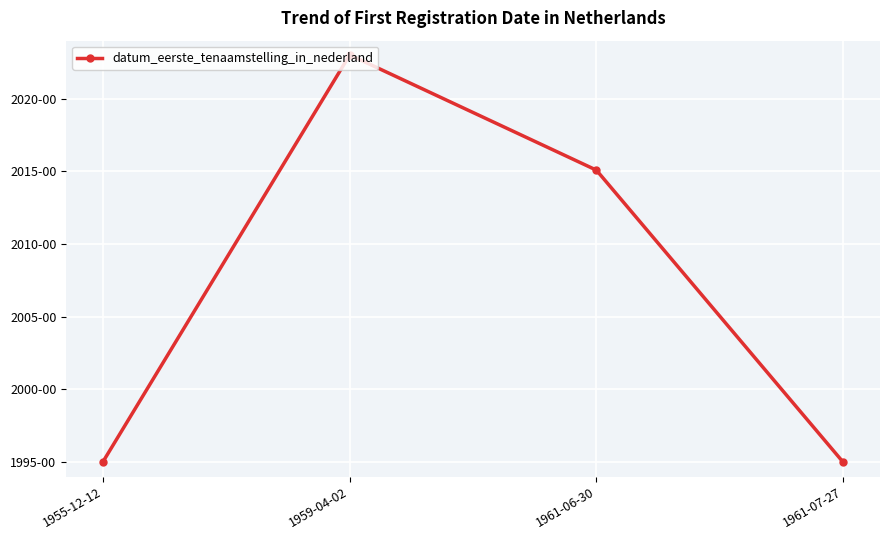

Rank the categories by value from lowest to highest.

1961-07-27, 1955-12-12, 1961-06-30, 1959-04-02